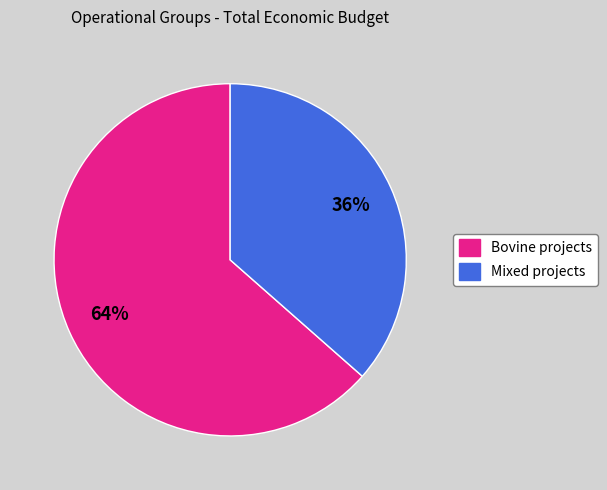

How many segments does this pie chart have?

2